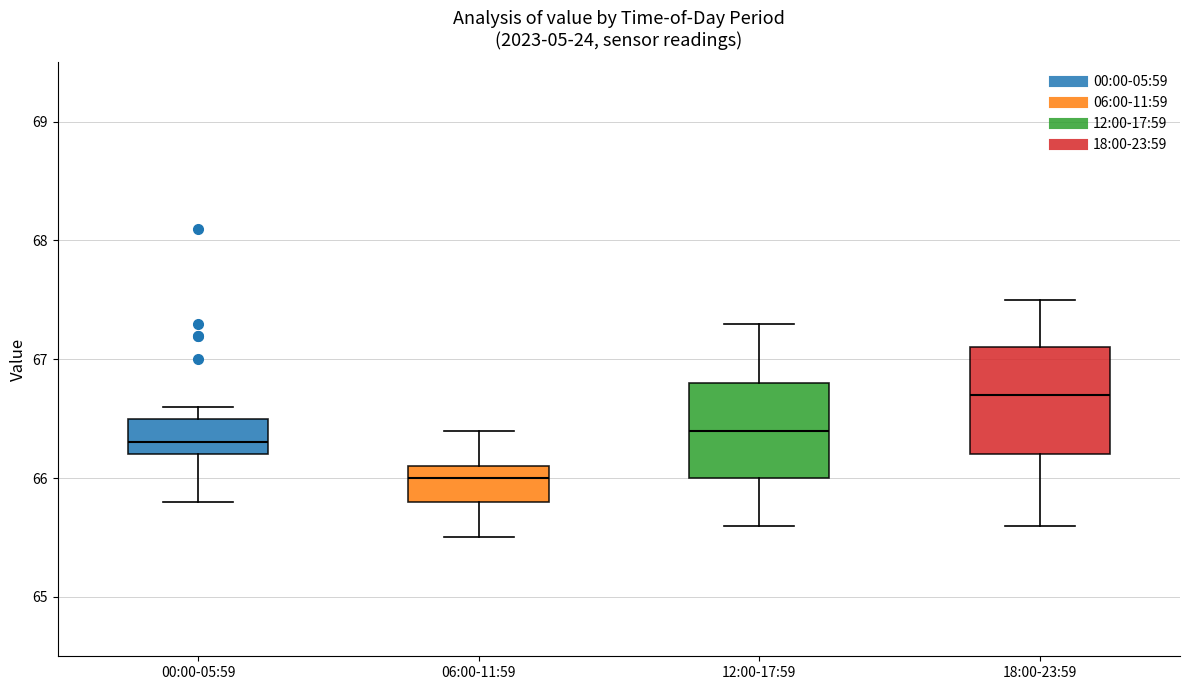

Reading left to right, transcribe this box plot: for each box, give where its median line is, the range the box spans, and where its two whiskers end, as read against the y-axis. The values are not printed on the chart, so give them approximately, as read against the axis.

00:00-05:59: median 66.3, box 66.2 to 66.5, whiskers 65.8 to 66.6
06:00-11:59: median 66.0, box 65.8 to 66.1, whiskers 65.5 to 66.4
12:00-17:59: median 66.4, box 66.0 to 66.8, whiskers 65.6 to 67.3
18:00-23:59: median 66.7, box 66.2 to 67.1, whiskers 65.6 to 67.5